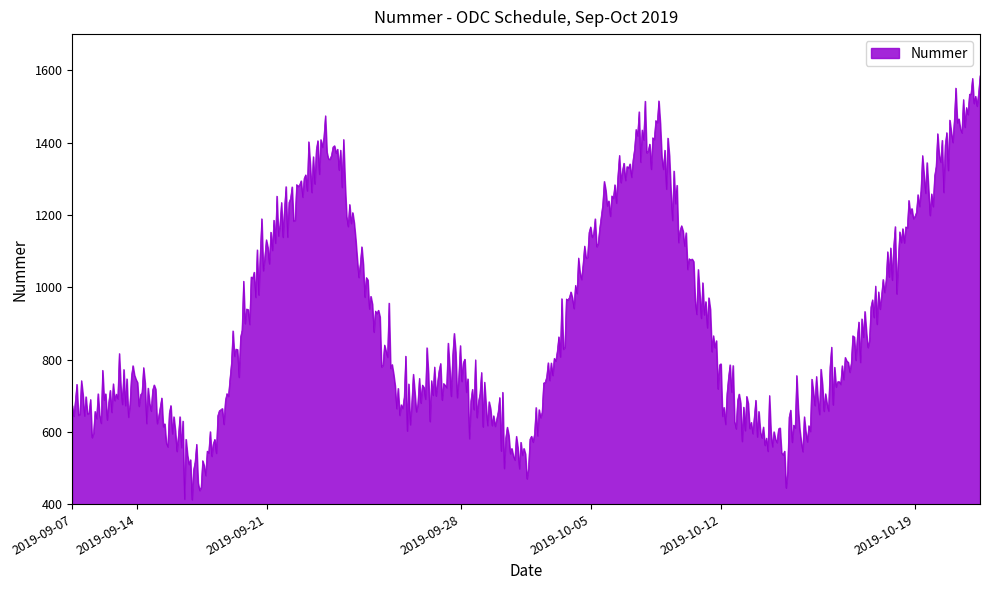

What is the greatest value displayed?

1584.9